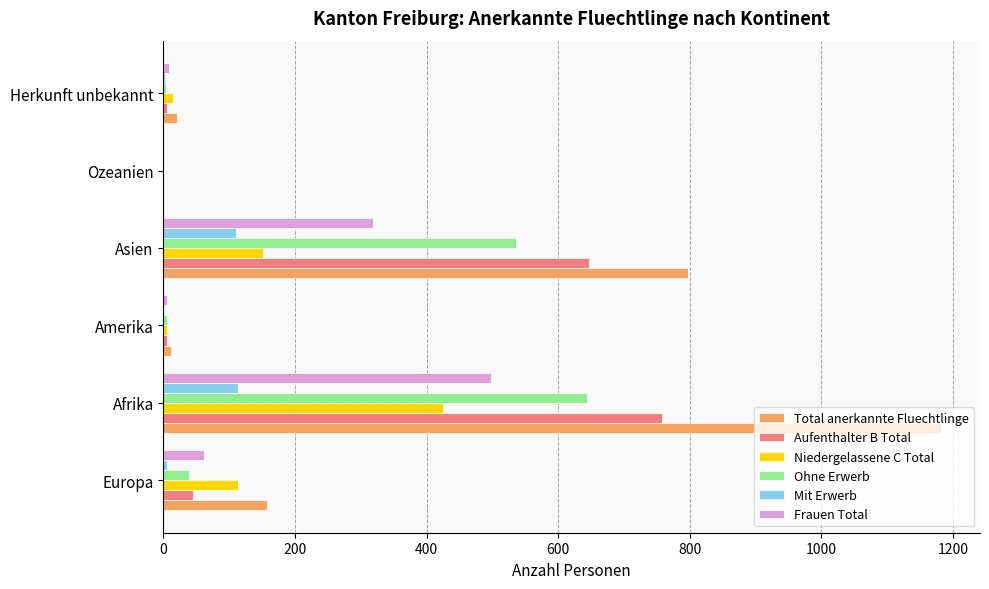

What are all the series names shown in the legend?

Total anerkannte Fluechtlinge, Aufenthalter B Total, Niedergelassene C Total, Ohne Erwerb, Mit Erwerb, Frauen Total